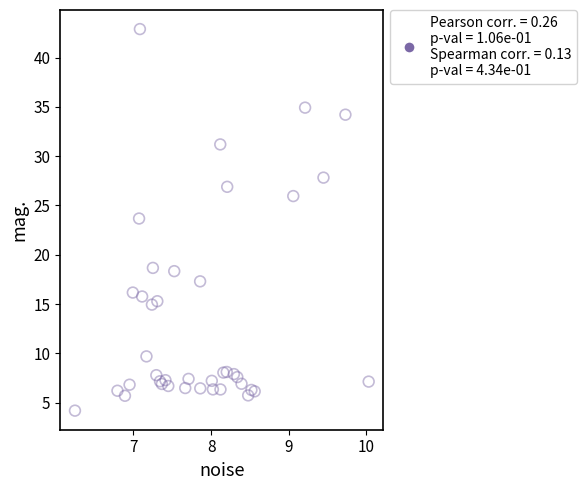

What Y value in the scatter plot is closest to 23?

23.7